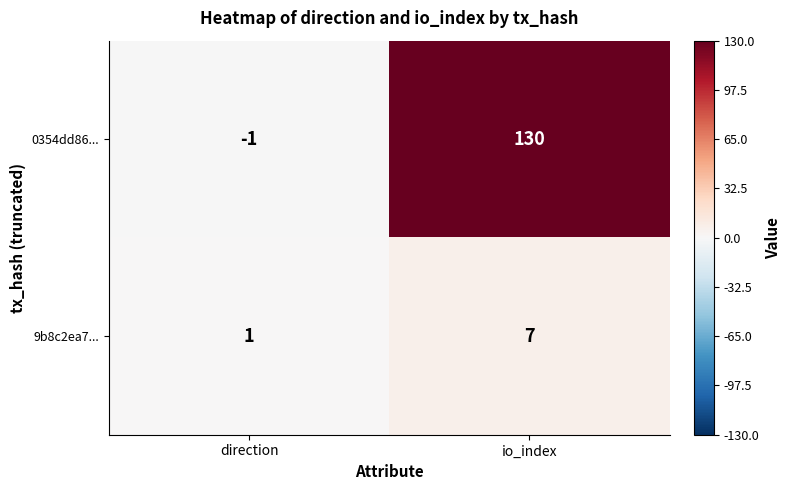

Which series changed the most between direction and io_index?

0354dd86...